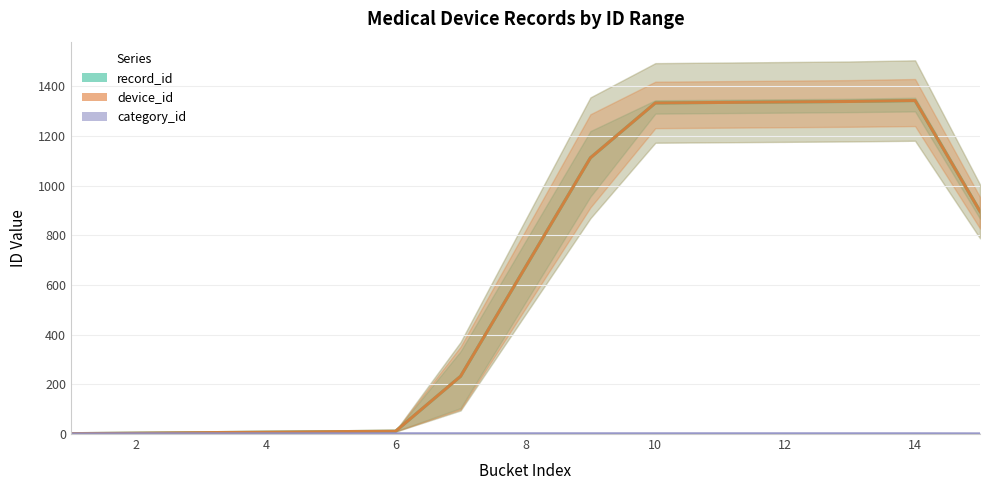

True or false: record_id and device_id intersect in this chart.

False